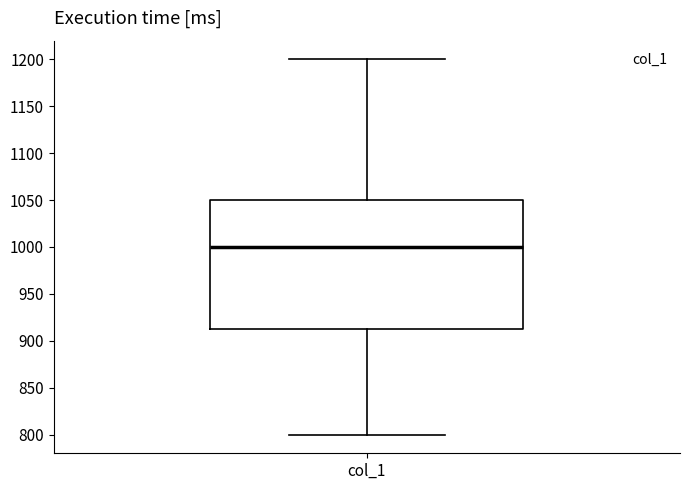

Where does the lower whisker of the box for col_1 end on the y-axis? The values are not printed on the chart, so give them approximately, as read against the axis.

800